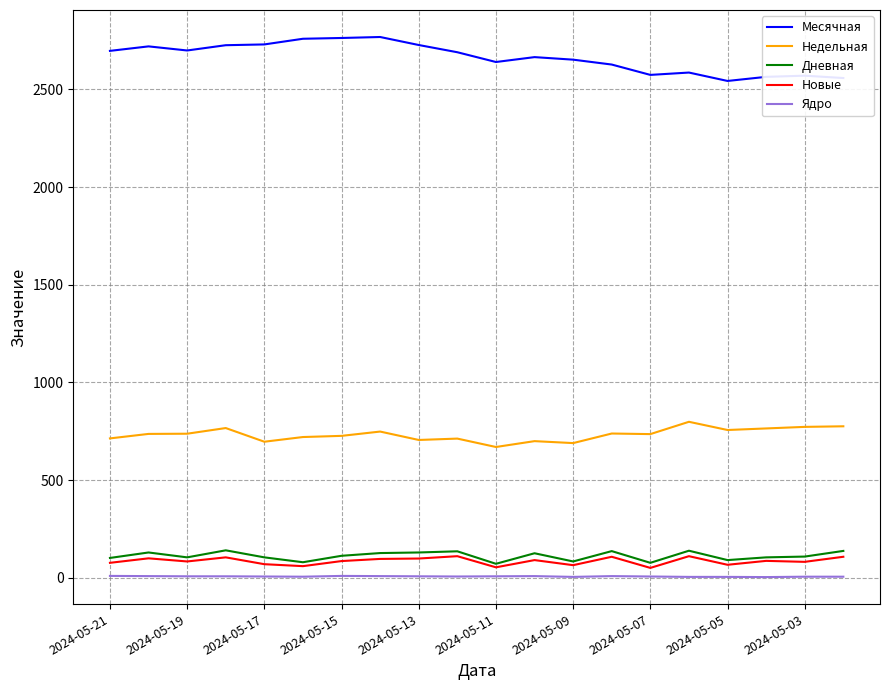

What is the average value of the Недельная series?

733